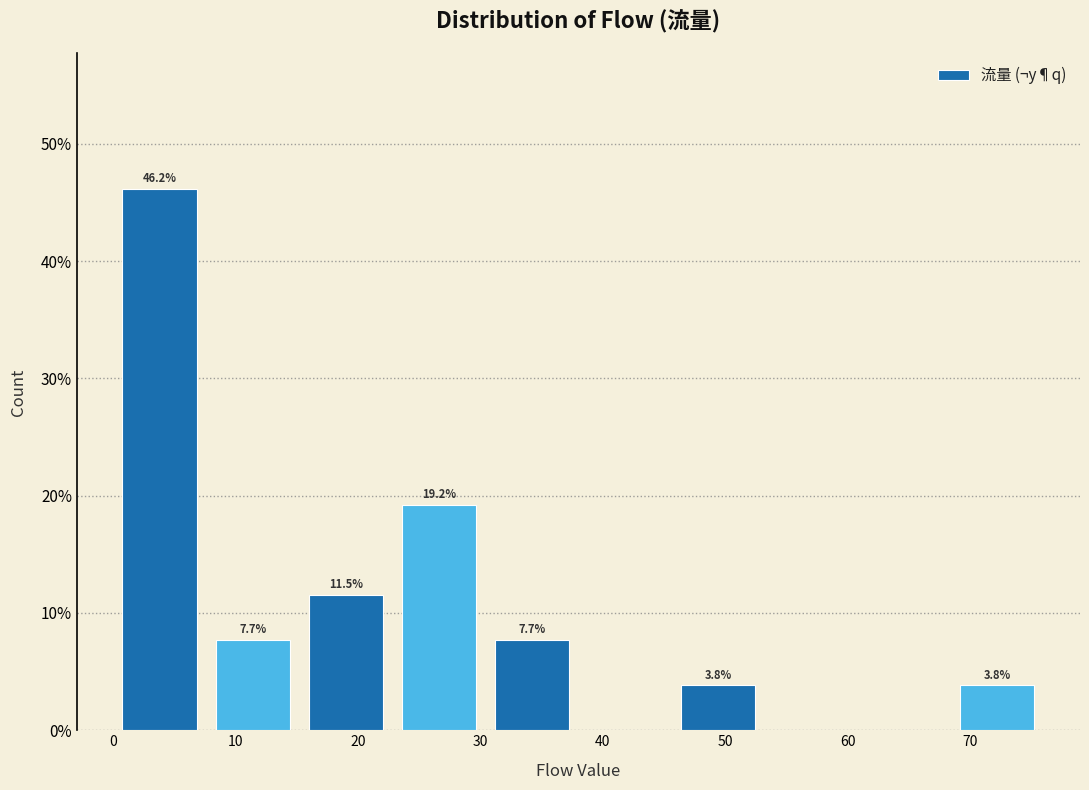

Over which range of the x-axis is the bar tallest?

0.0 to 7.6